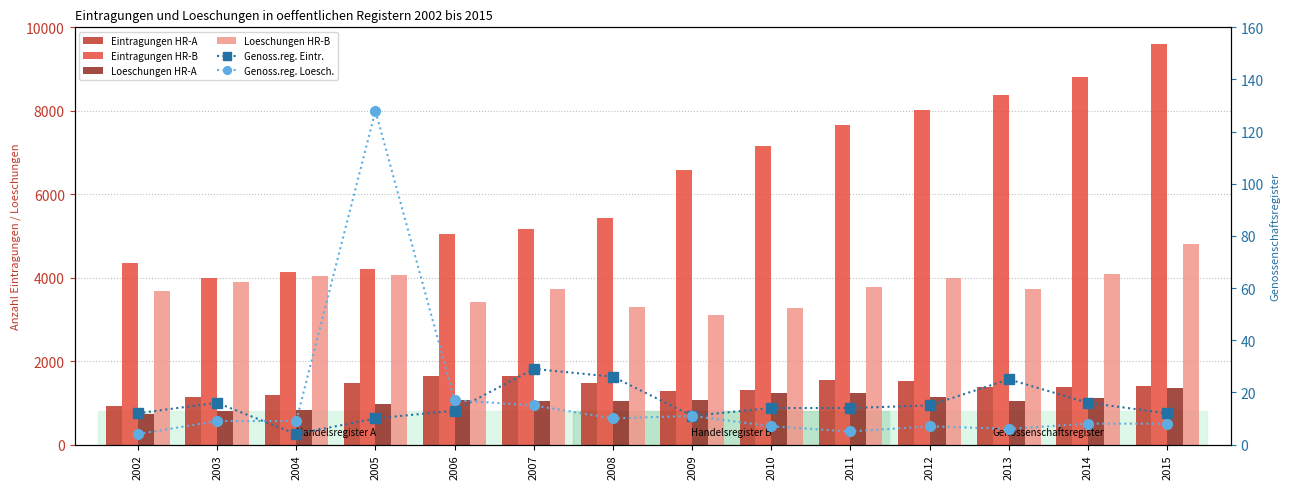

What is the difference between the highest and lowest values at 2011?

7649